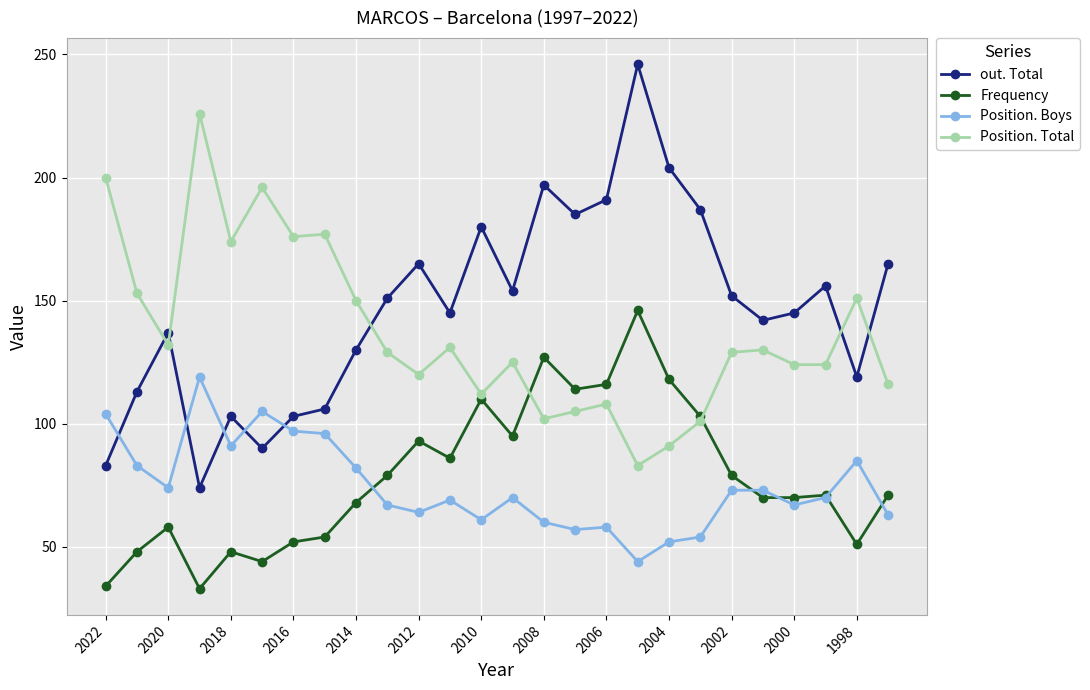

What is the value of the Frequency point at the 10th from the left?

79